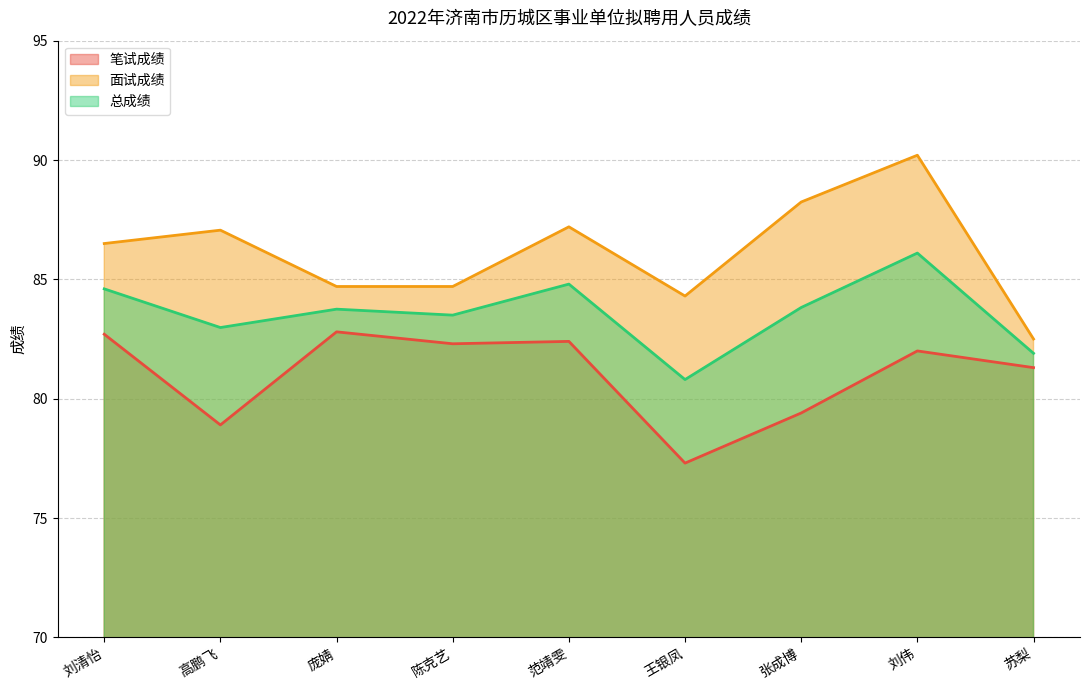

Count the number of data series in this chart.

3